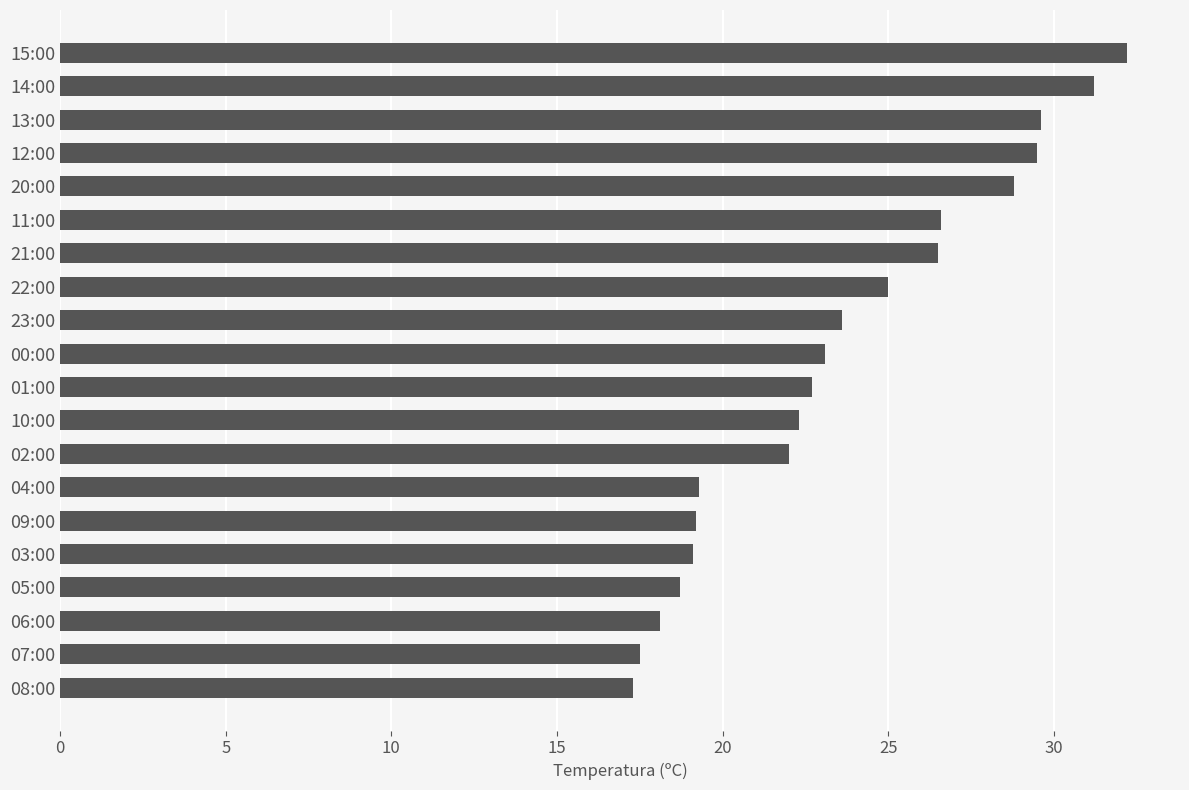

At which label is the value closest to 24?

23:00